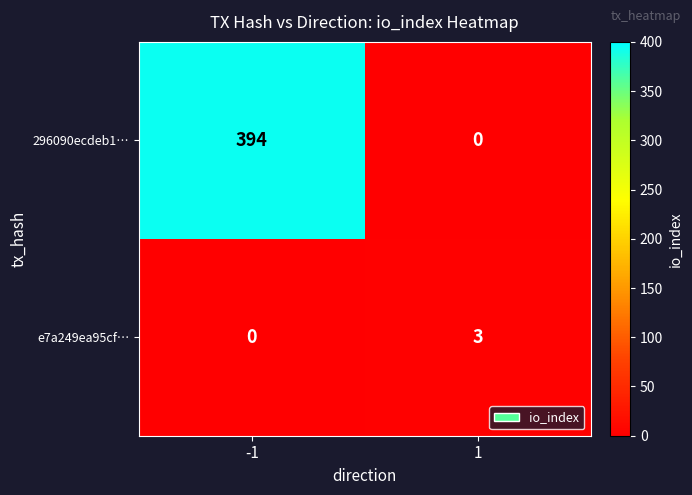

Rank the series at 1 from lowest to highest value.

296090ecdeb1…, e7a249ea95cf…